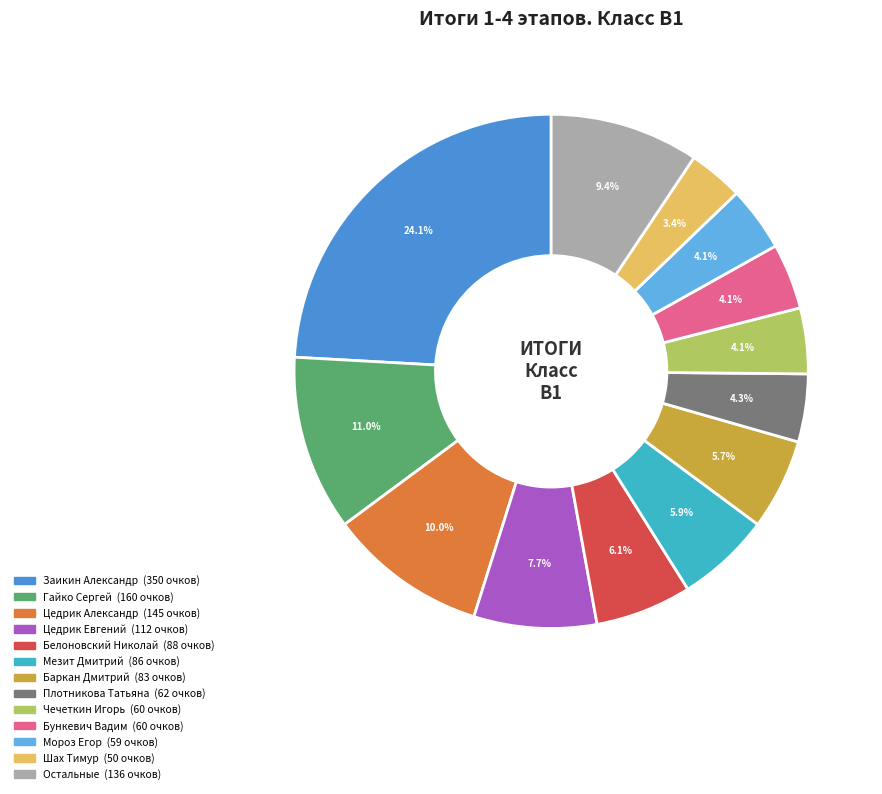

To the nearest percent, what is the average slice percentage?

8%